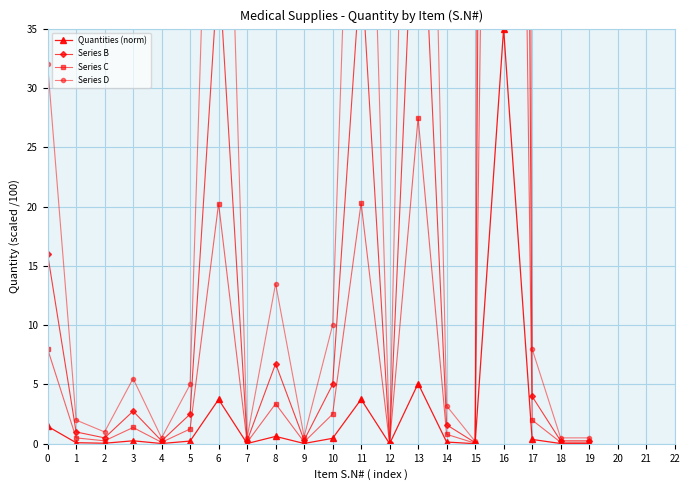

What is the difference between the Series B values at 8 and 3?

4.0